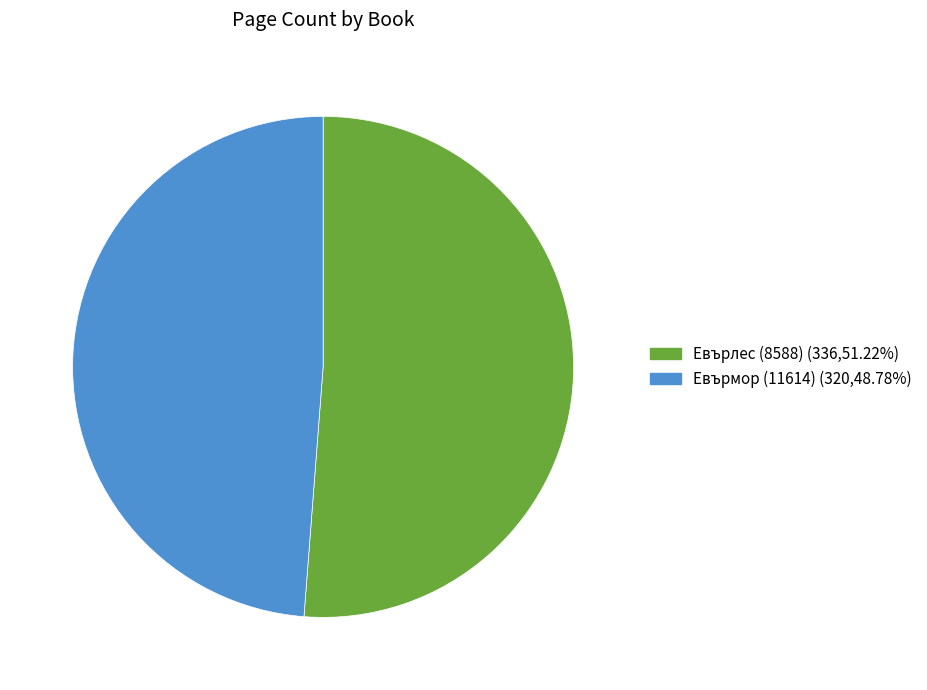

Does Евърлес (8588) account for over 50% of the chart?

Yes